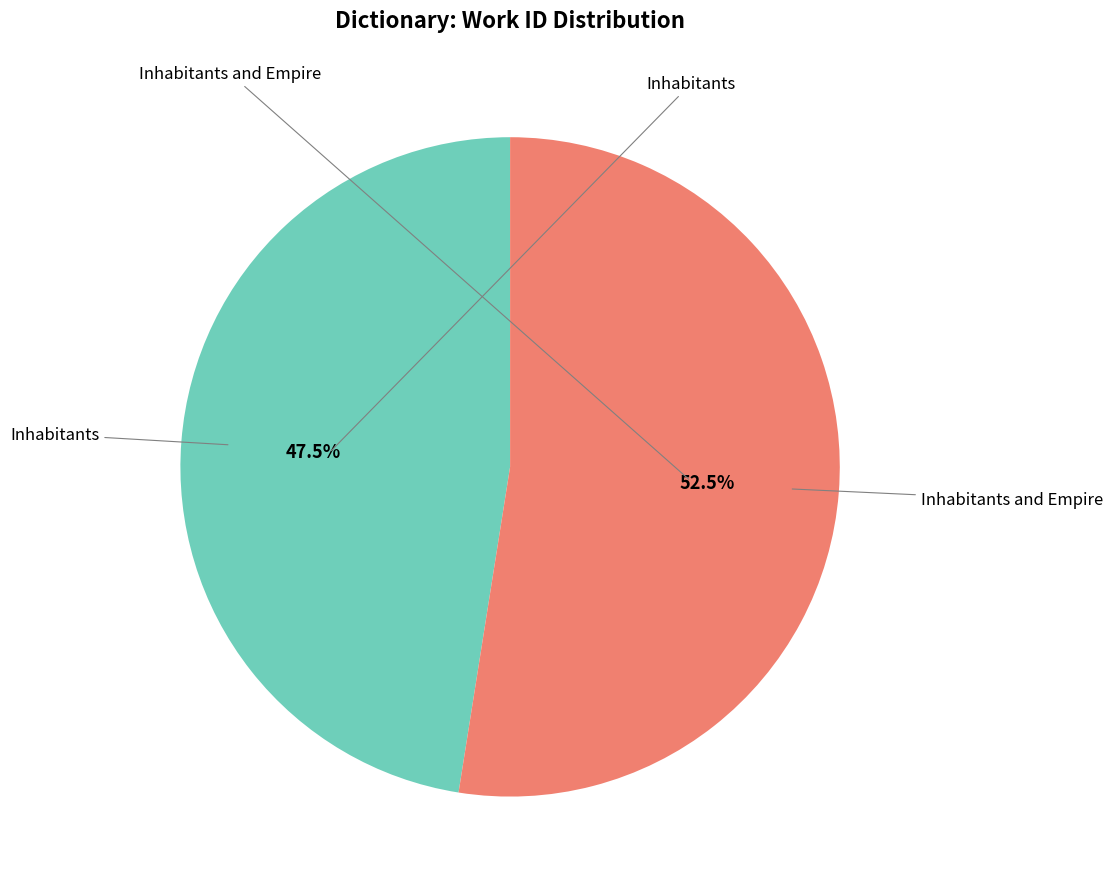

Does any single category account for the majority?

Yes